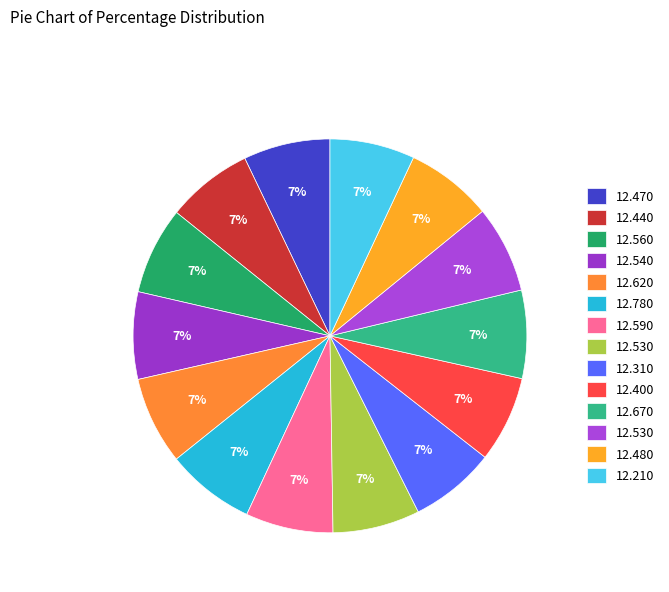

How many slices are in this pie chart?

14